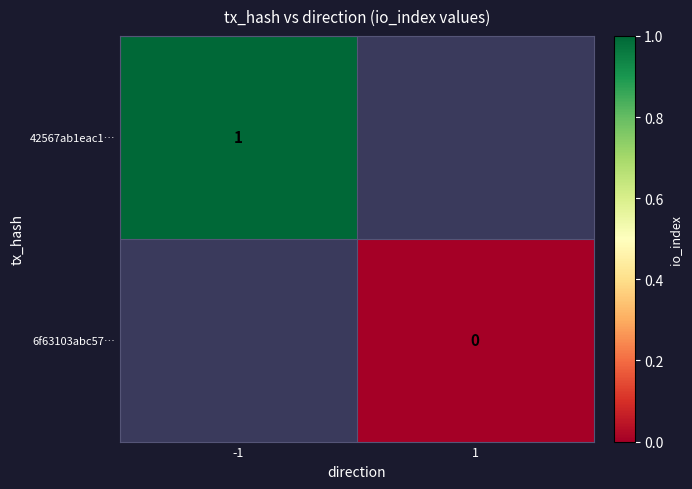

Count the number of categories in the chart.

2